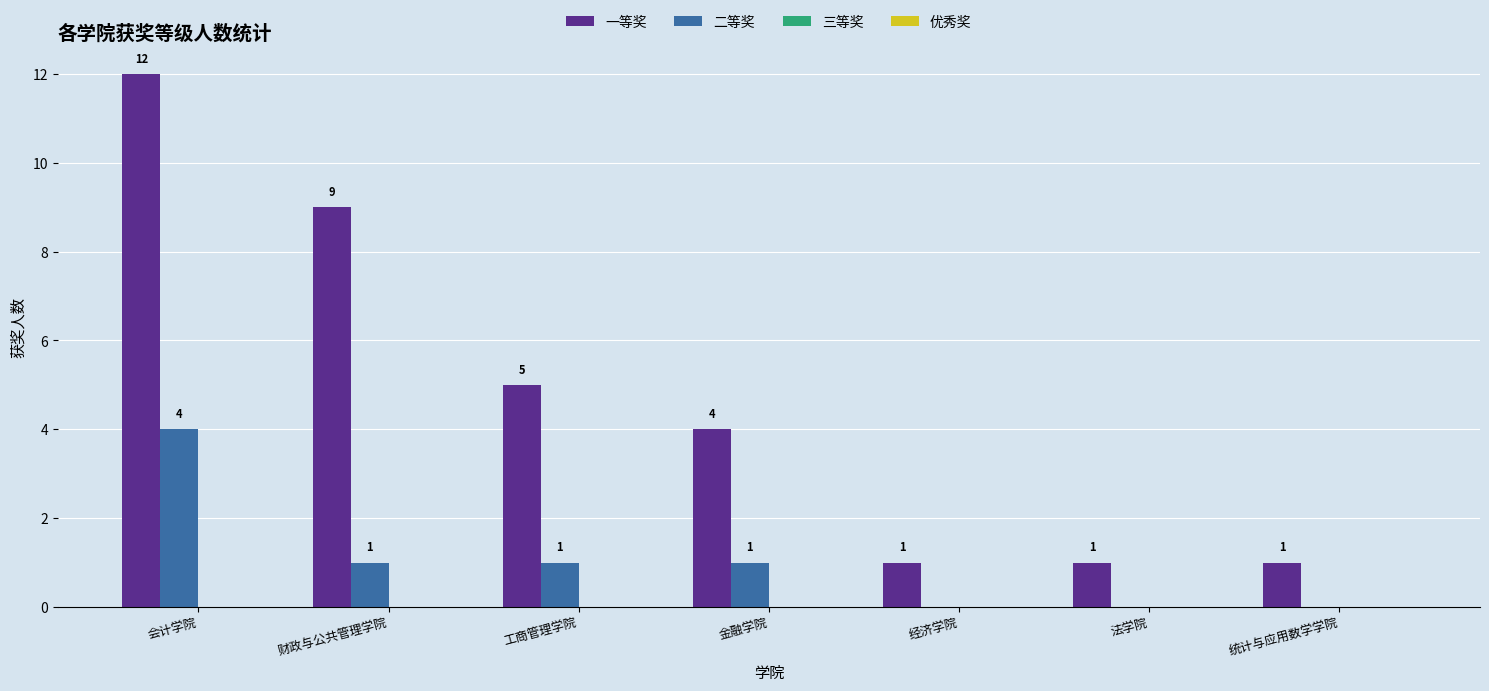

Which category has the highest value across all series?

会计学院